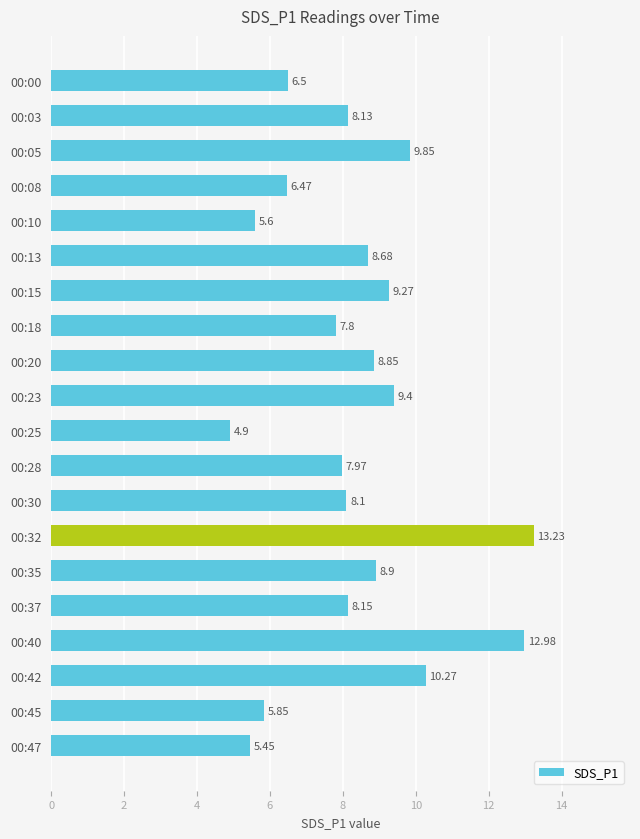

What is the ratio of the value at 00:05 to the value at 00:45?

1.7